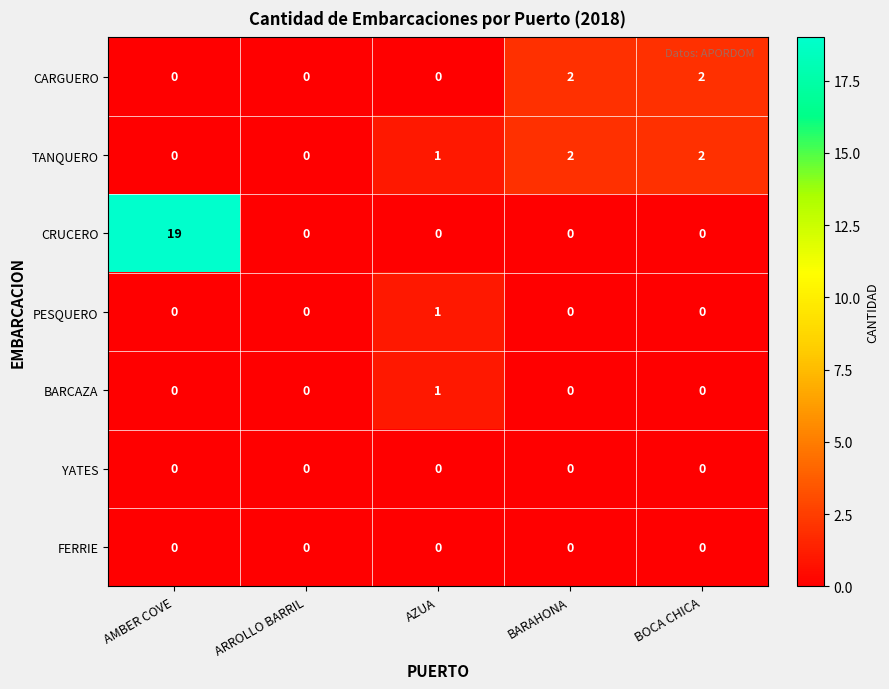

At which category does the chart reach its peak across all series?

AMBER COVE